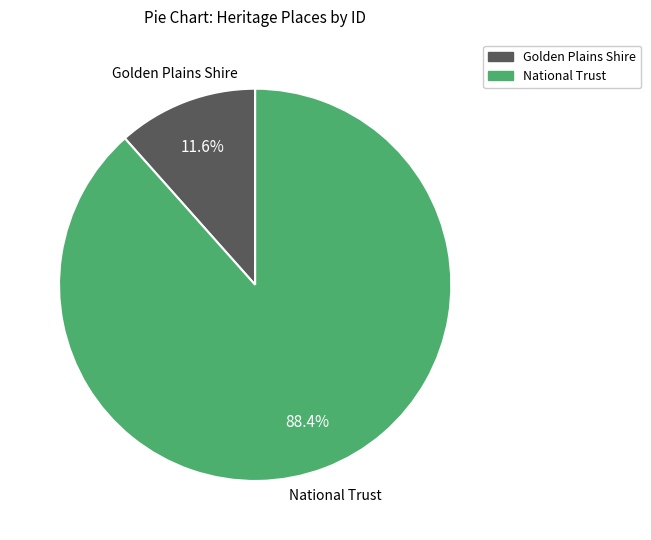

Does any single category account for the majority?

Yes